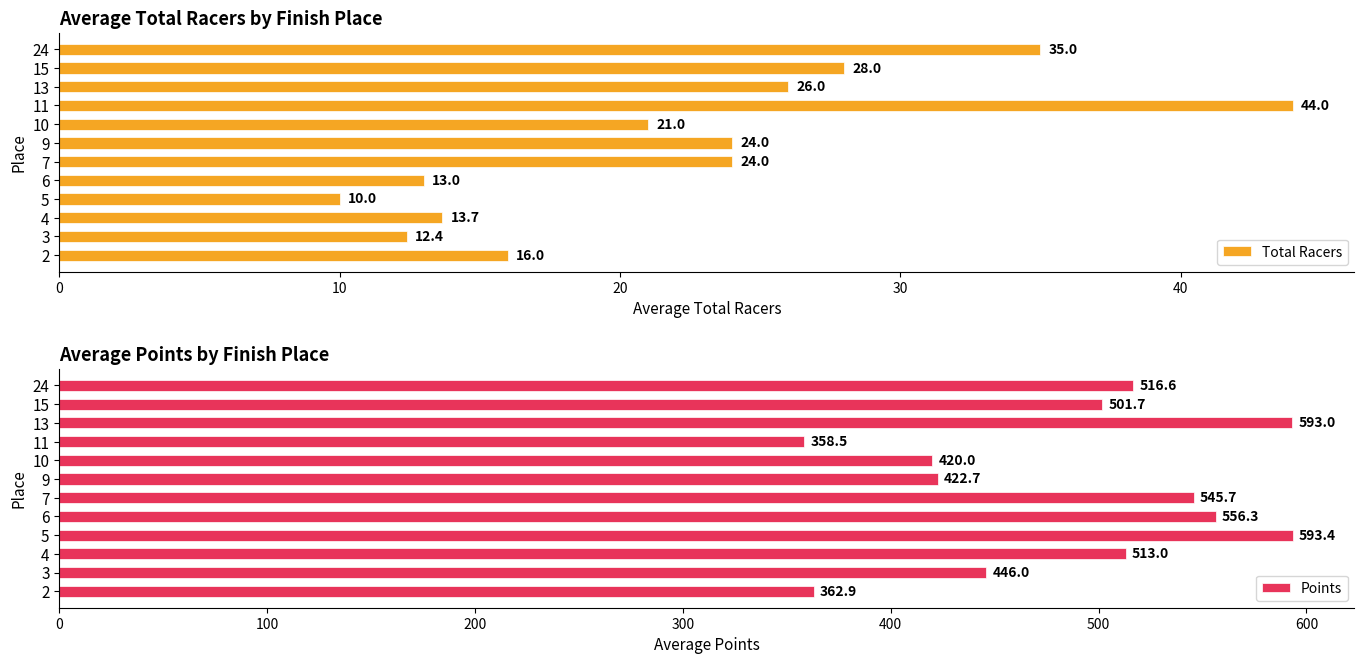

Where is Total Racers nearest to the value 27?

13